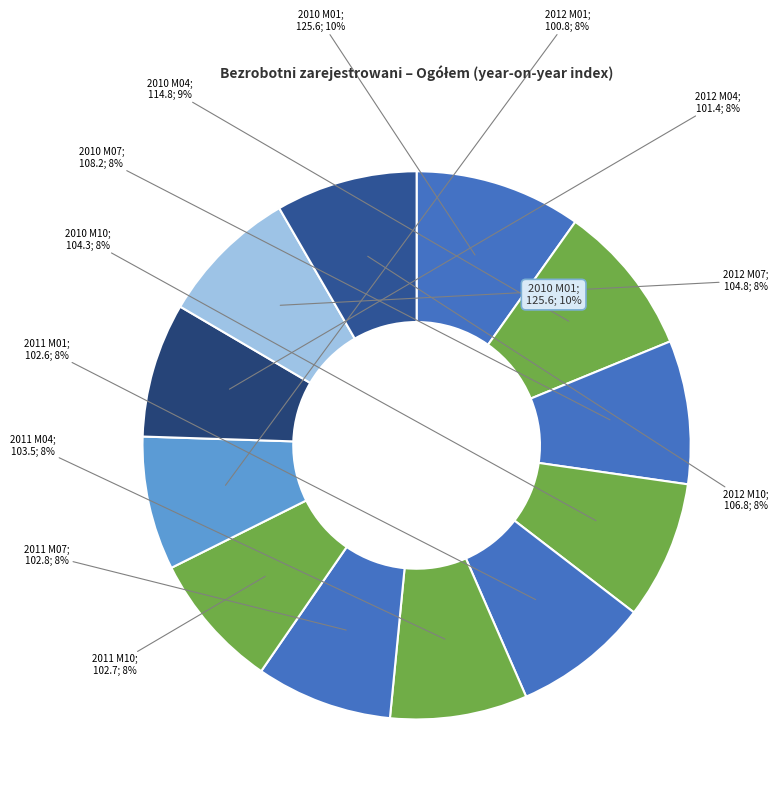

How many segments does this pie chart have?

12